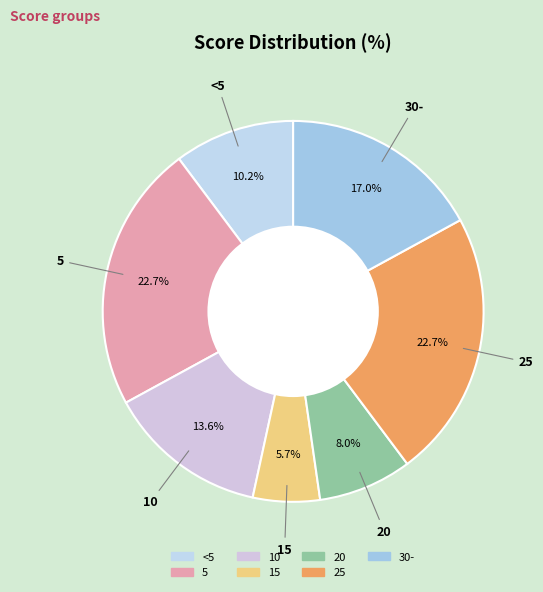

Combined, what portion of the pie is 5 and 15?

28.4%